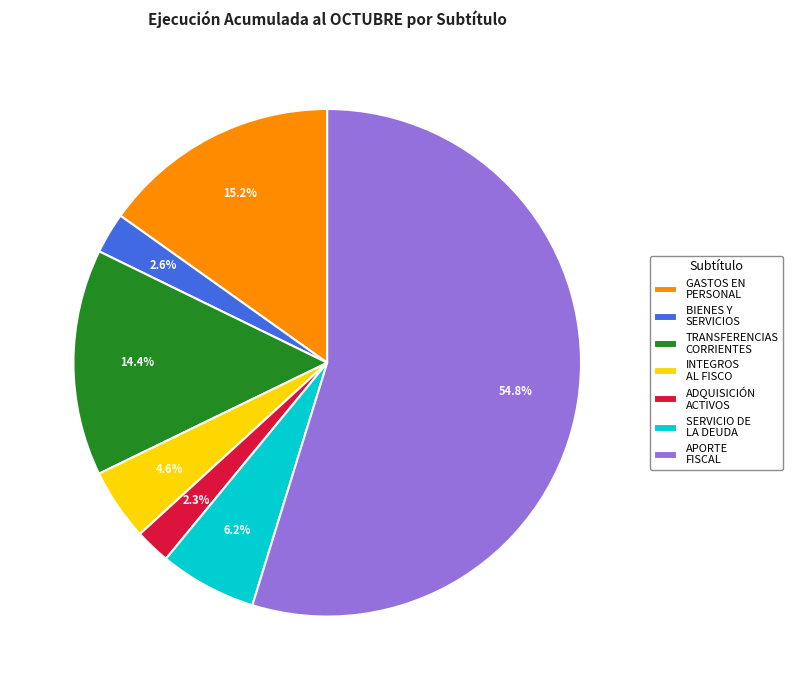

To the nearest percent, what is the combined percentage of TRANSFERENCIAS CORRIENTES and INTEGROS AL FISCO?

19%